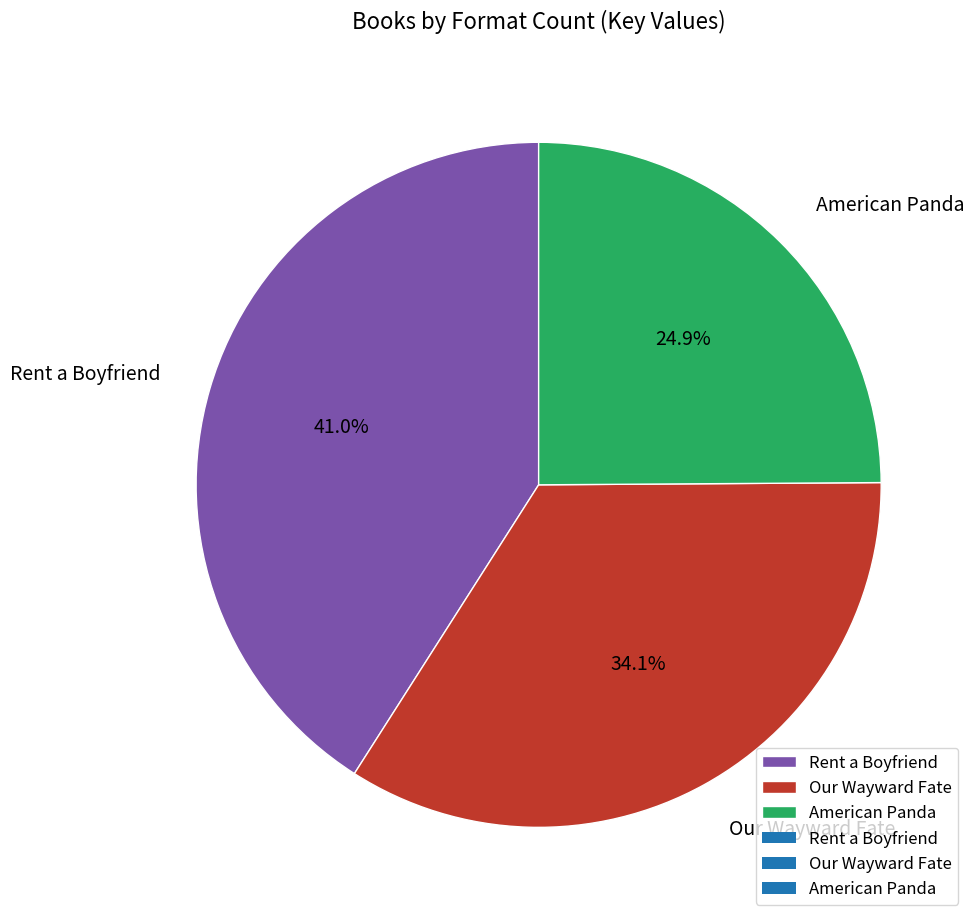

Count the number of slices in the pie.

3